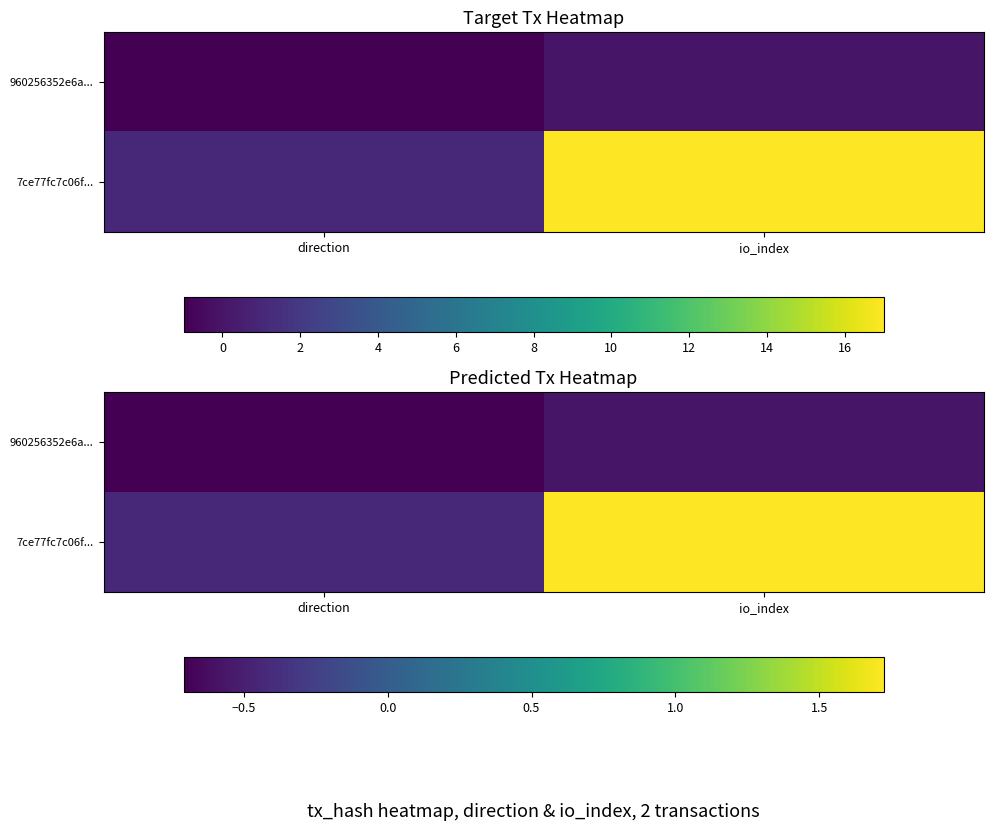

What is the minimum value shown in the chart?

-0.7